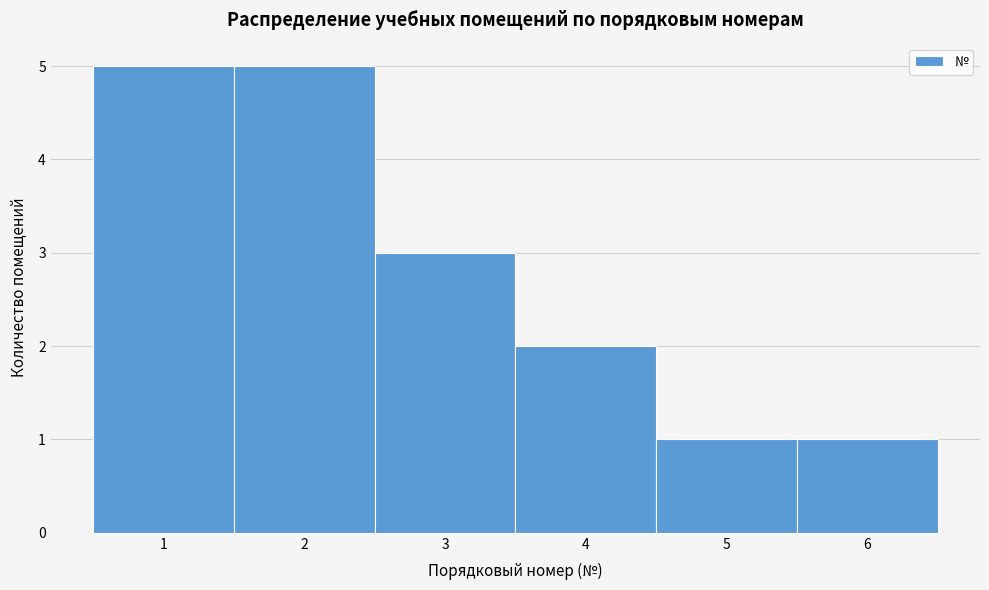

How tall is the bar that spans 0.5 to 1.5 on the x-axis? The values are not printed on the chart, so give them approximately, as read against the axis.

5